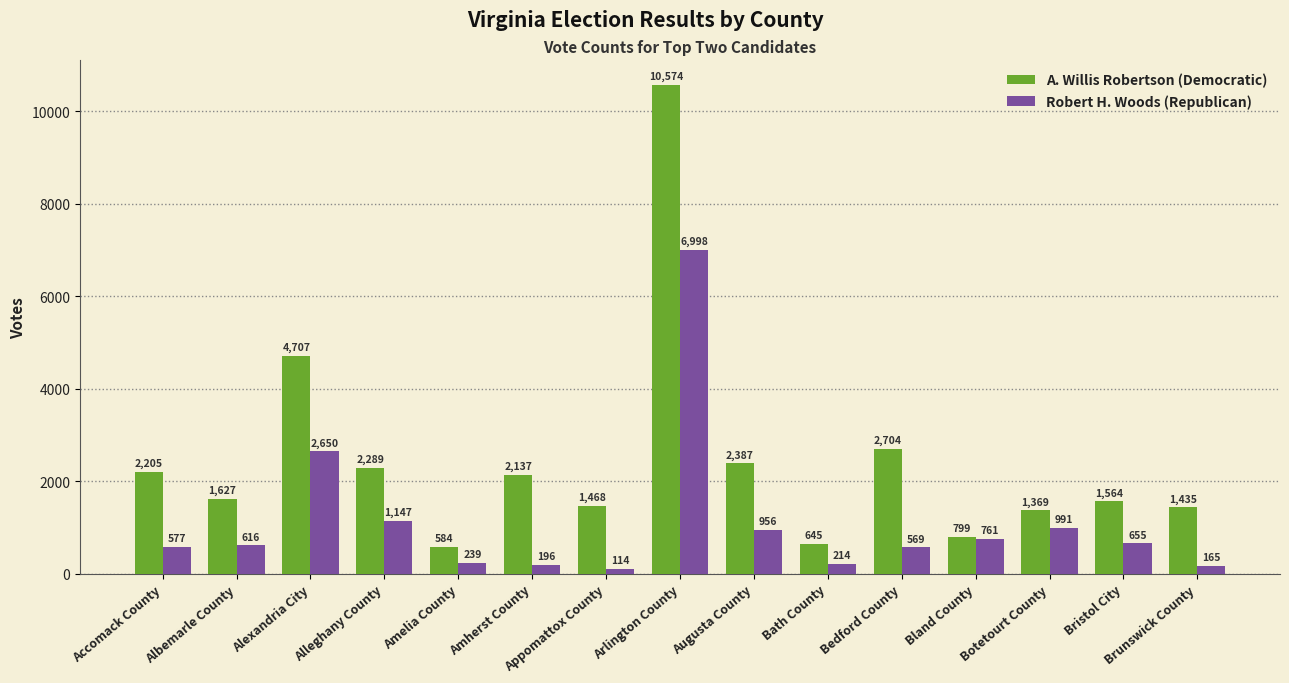

Read the A. Willis Robertson (Democratic) value at Augusta County, to the nearest 10.

2390